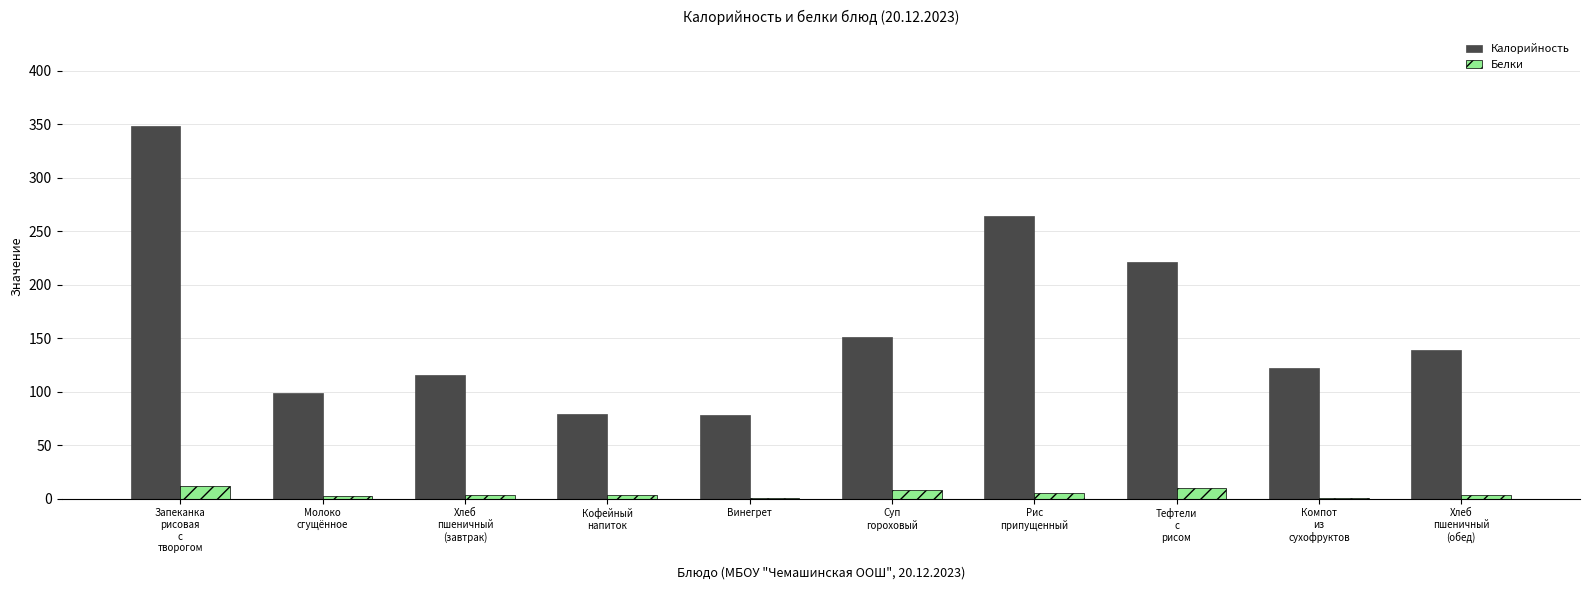

How many values in the Калорийность series exceed 138?

5